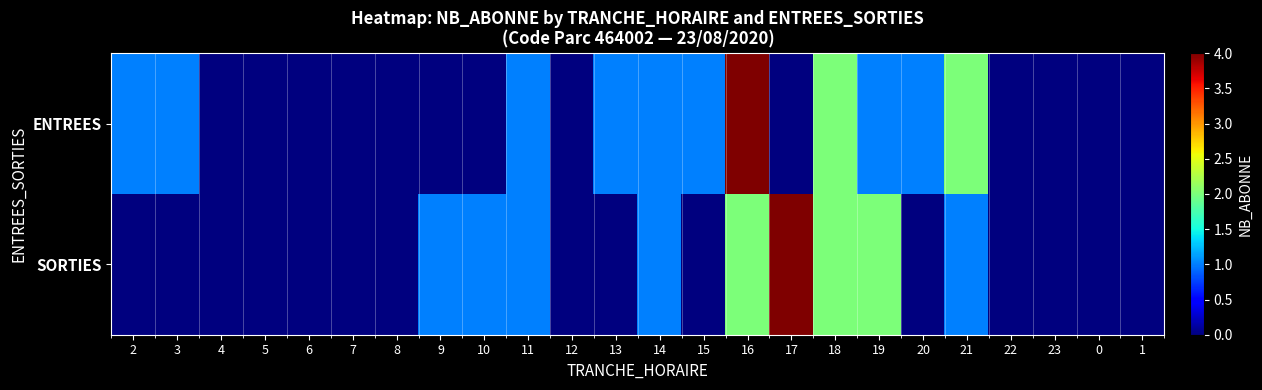

Which category has the highest value across all series?

16